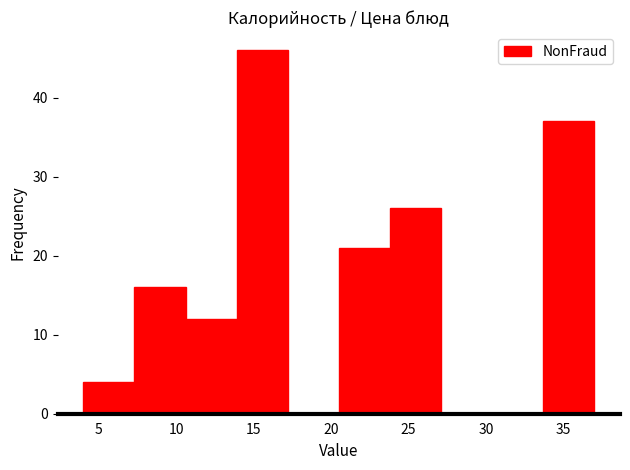

Reading left to right, list every bar in this chart as the range it spans on the x-axis followed by its height. Neither the bar edges nor the heights are printed on the chart, so give them approximately, as read against the axes.

4.0 to 7.3: 4
7.3 to 10.6: 16
10.6 to 13.9: 12
13.9 to 17.2: 46
17.2 to 20.5: 0
20.5 to 23.8: 21
23.8 to 27.1: 26
27.1 to 30.4: 0
30.4 to 33.7: 0
33.7 to 37.0: 37